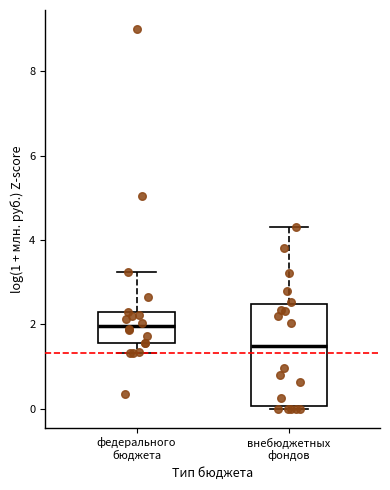

Comparing the boxes themselves (not the whiskers), which one is the tallest?

внебюджетных фондов